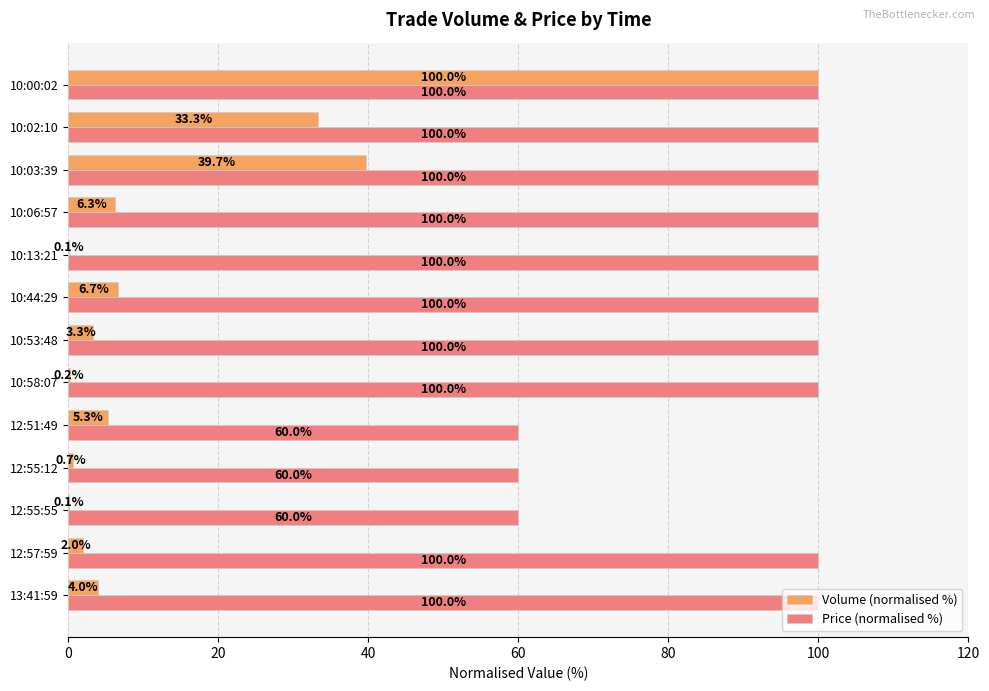

What is the greatest value displayed?

100.0